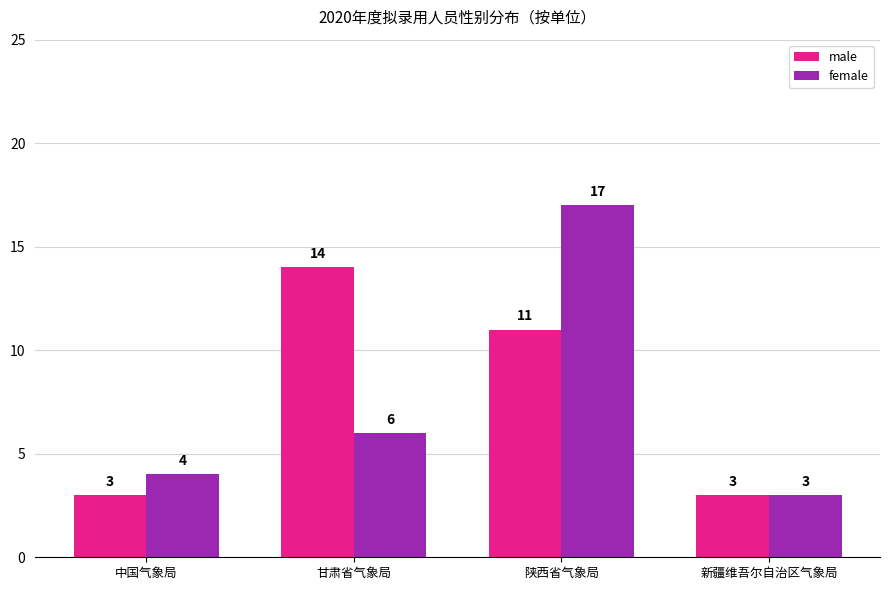

Which series changed the most between 陕西省气象局 and 新疆维吾尔自治区气象局?

female